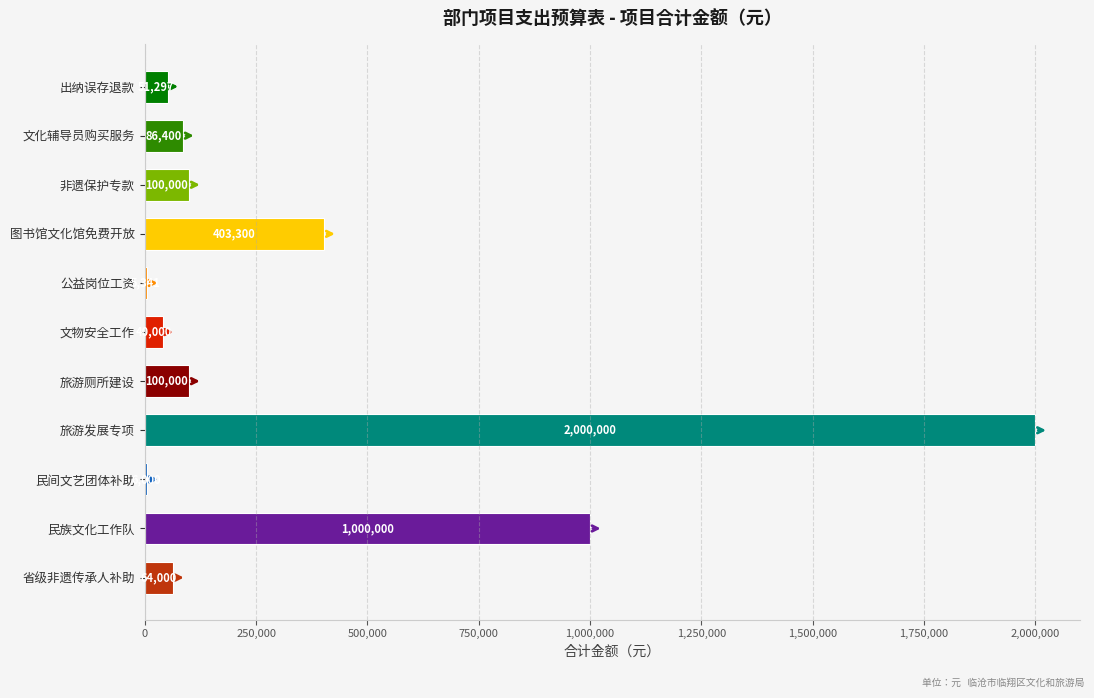

What is the greatest value displayed?

2000000